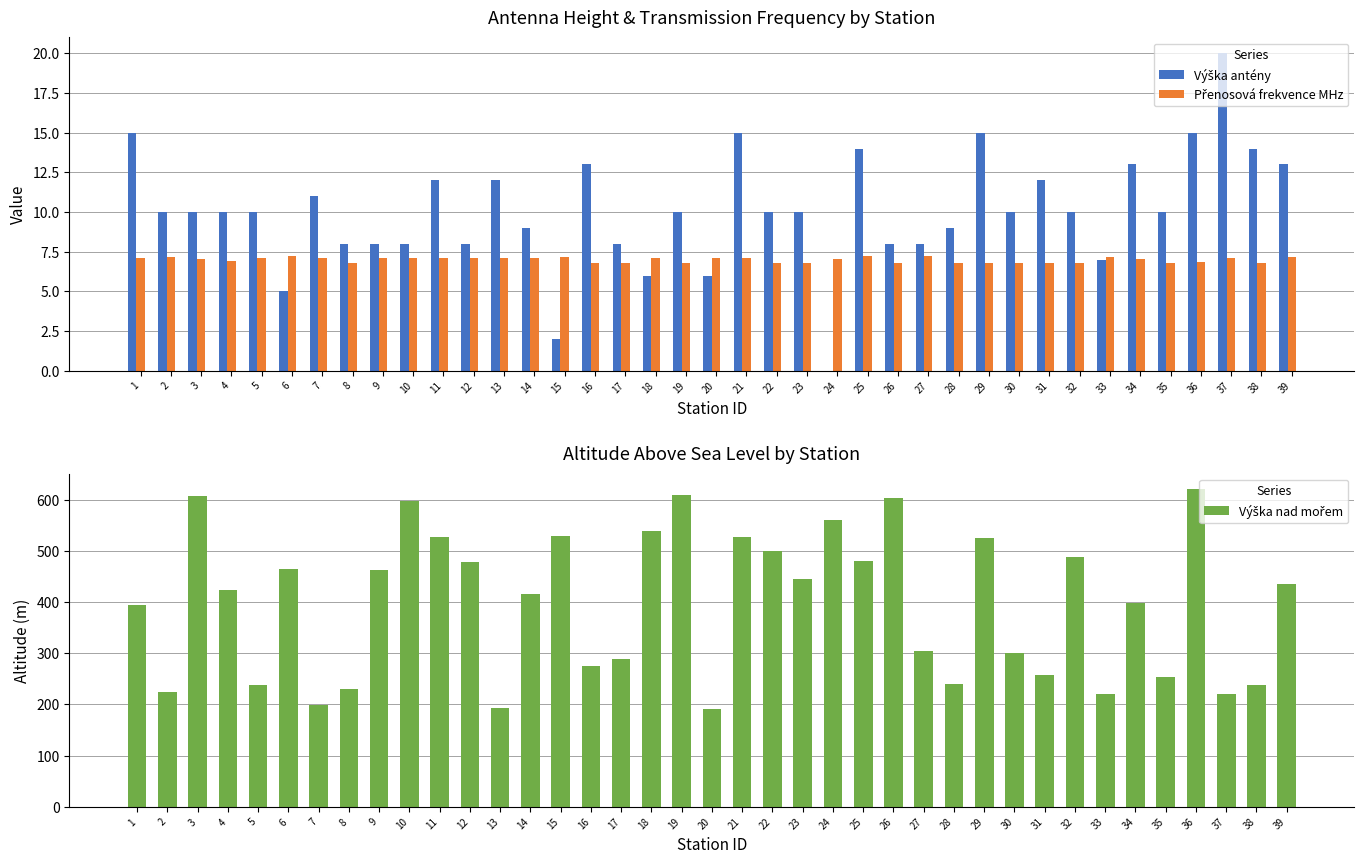

Which series has the largest total across all categories?

Výška nad mořem